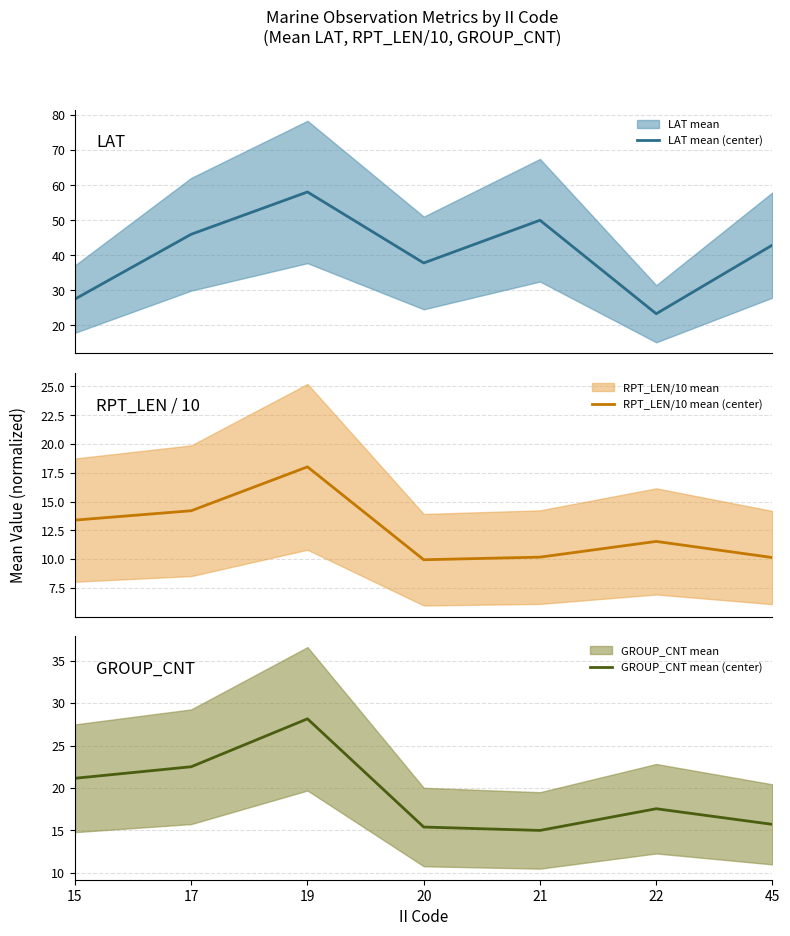

Reading right to left, what are all the values shown in this chart?

LAT mean (center): 45=42.9	22=23.3	21=50.0	20=37.8	19=58.1	17=46.0	15=27.5
RPT_LEN/10 mean (center): 45=10.1	22=11.5	21=10.2	20=9.9	19=18.0	17=14.2	15=13.4
GROUP_CNT mean (center): 45=15.7	22=17.6	21=15.0	20=15.4	19=28.1	17=22.5	15=21.1